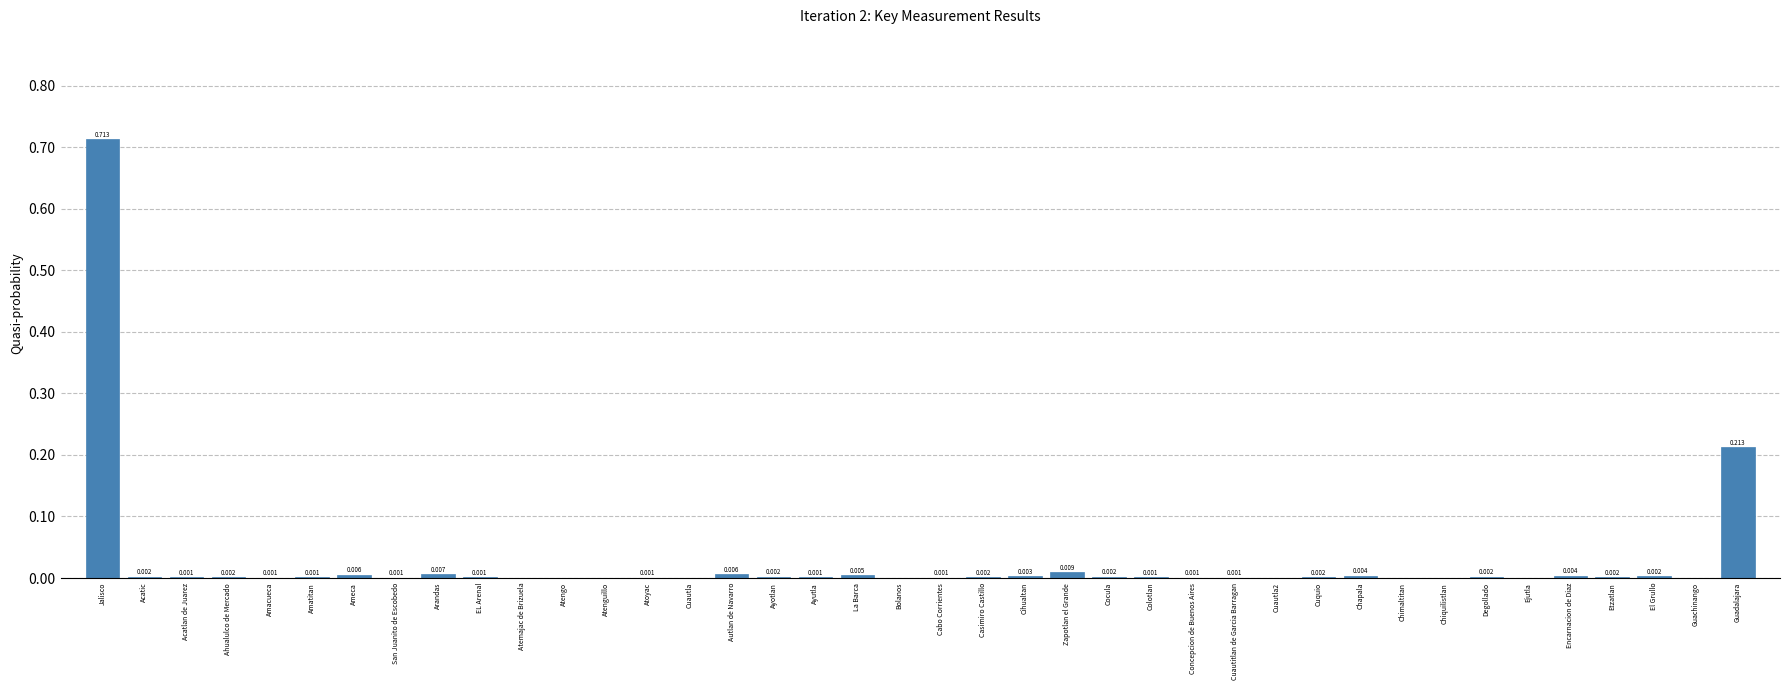

Which has a higher value, Amacueca or Ayotlan?

Ayotlan